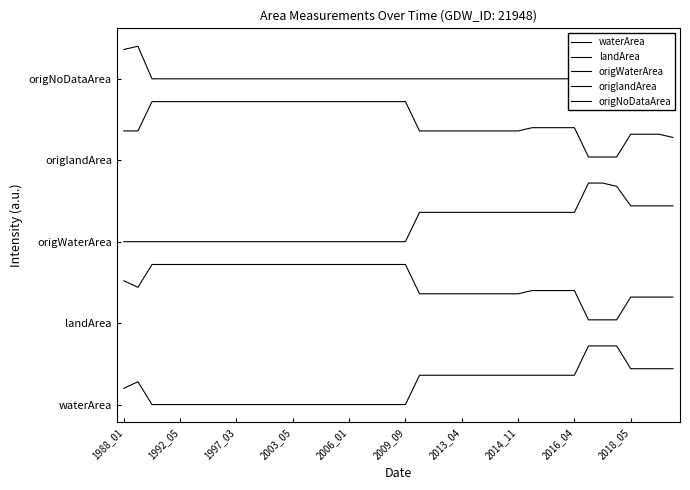

Reading left to right, transcribe all the data shown in this chart.

waterArea: 0.1	0.1	0.0	0.0	0.0	0.0	0.0	0.0	0.0	0.0	0.0	0.0	0.0	0.0	0.0	0.0	0.0	0.0	0.0	0.0	0.0	0.1	0.1	0.1	0.1	0.1	0.1	0.1	0.1	0.1	0.1	0.1	0.1	0.2	0.2	0.2	0.1	0.1	0.1	0.1
landArea: 0.4	0.4	0.4	0.4	0.4	0.4	0.4	0.4	0.4	0.4	0.4	0.4	0.4	0.4	0.4	0.4	0.4	0.4	0.4	0.4	0.4	0.3	0.3	0.3	0.3	0.3	0.3	0.3	0.3	0.3	0.3	0.3	0.3	0.3	0.3	0.3	0.3	0.3	0.3	0.3
origWaterArea: 0.5	0.5	0.5	0.5	0.5	0.5	0.5	0.5	0.5	0.5	0.5	0.5	0.5	0.5	0.5	0.5	0.5	0.5	0.5	0.5	0.5	0.6	0.6	0.6	0.6	0.6	0.6	0.6	0.6	0.6	0.6	0.6	0.6	0.7	0.7	0.7	0.6	0.6	0.6	0.6
origlandArea: 0.8	0.8	0.9	0.9	0.9	0.9	0.9	0.9	0.9	0.9	0.9	0.9	0.9	0.9	0.9	0.9	0.9	0.9	0.9	0.9	0.9	0.8	0.8	0.8	0.8	0.8	0.8	0.8	0.8	0.8	0.8	0.8	0.8	0.8	0.8	0.8	0.8	0.8	0.8	0.8
origNoDataArea: 1.1	1.1	1.0	1.0	1.0	1.0	1.0	1.0	1.0	1.0	1.0	1.0	1.0	1.0	1.0	1.0	1.0	1.0	1.0	1.0	1.0	1.0	1.0	1.0	1.0	1.0	1.0	1.0	1.0	1.0	1.0	1.0	1.0	1.0	1.0	1.0	1.0	1.0	1.0	1.0